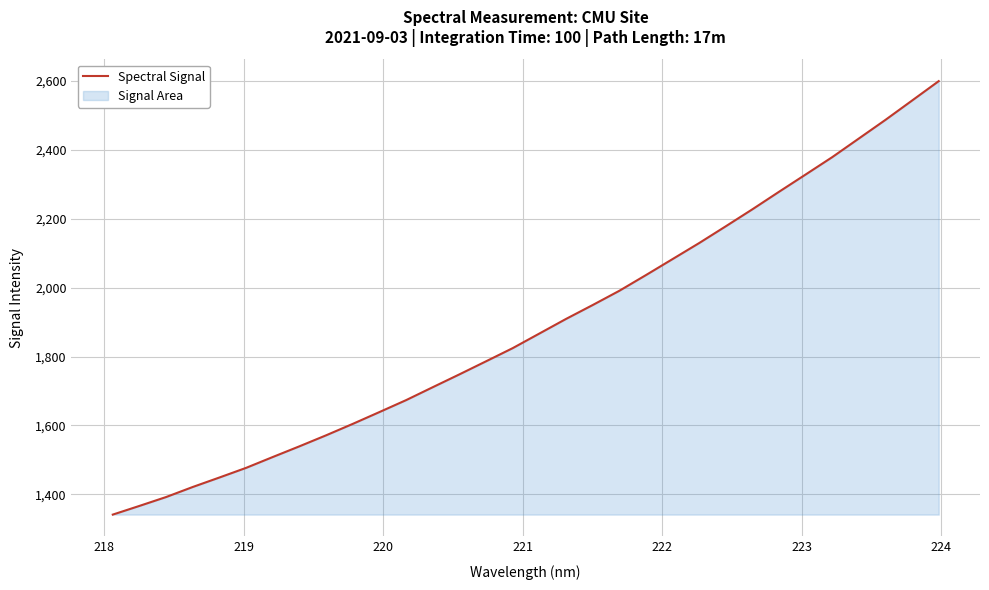

What is the difference between the maximum and minimum values?

1259.0